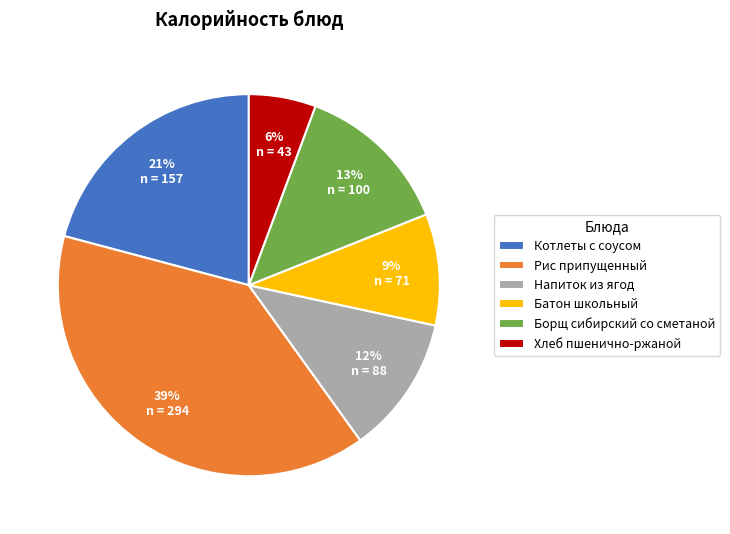

Combined, do Хлеб пшенично-ржаной and Батон школьный account for over 50%?

No